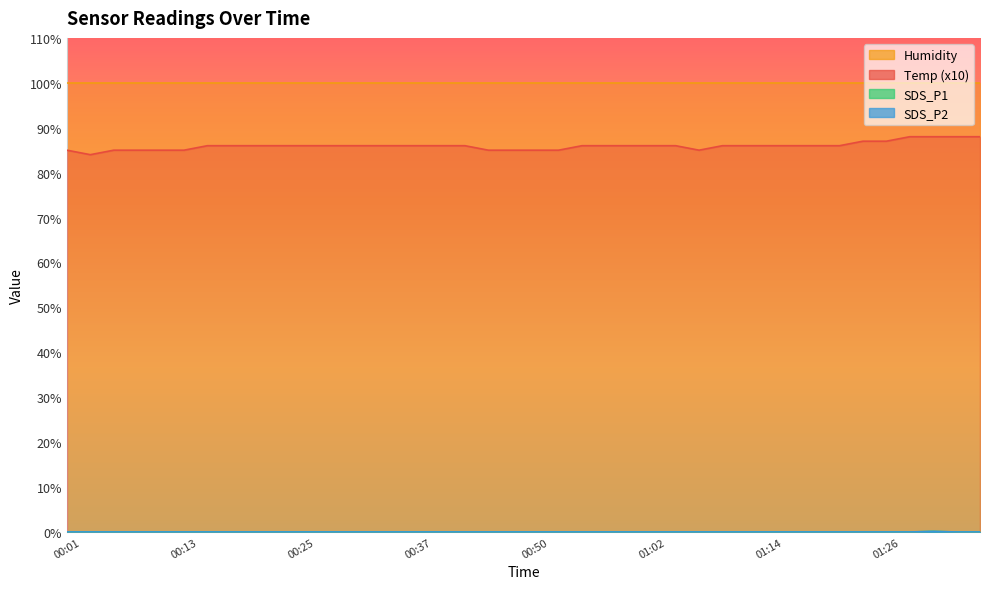

True or false: SDS_P1 has a value of -0.0 at 00:40.

False